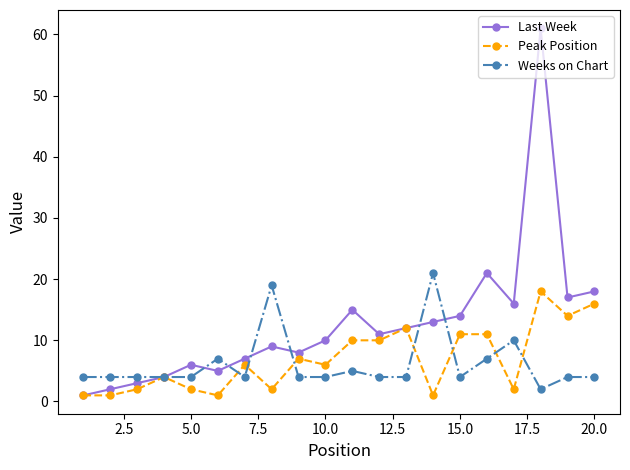

What is the maximum value for Last Week?

61